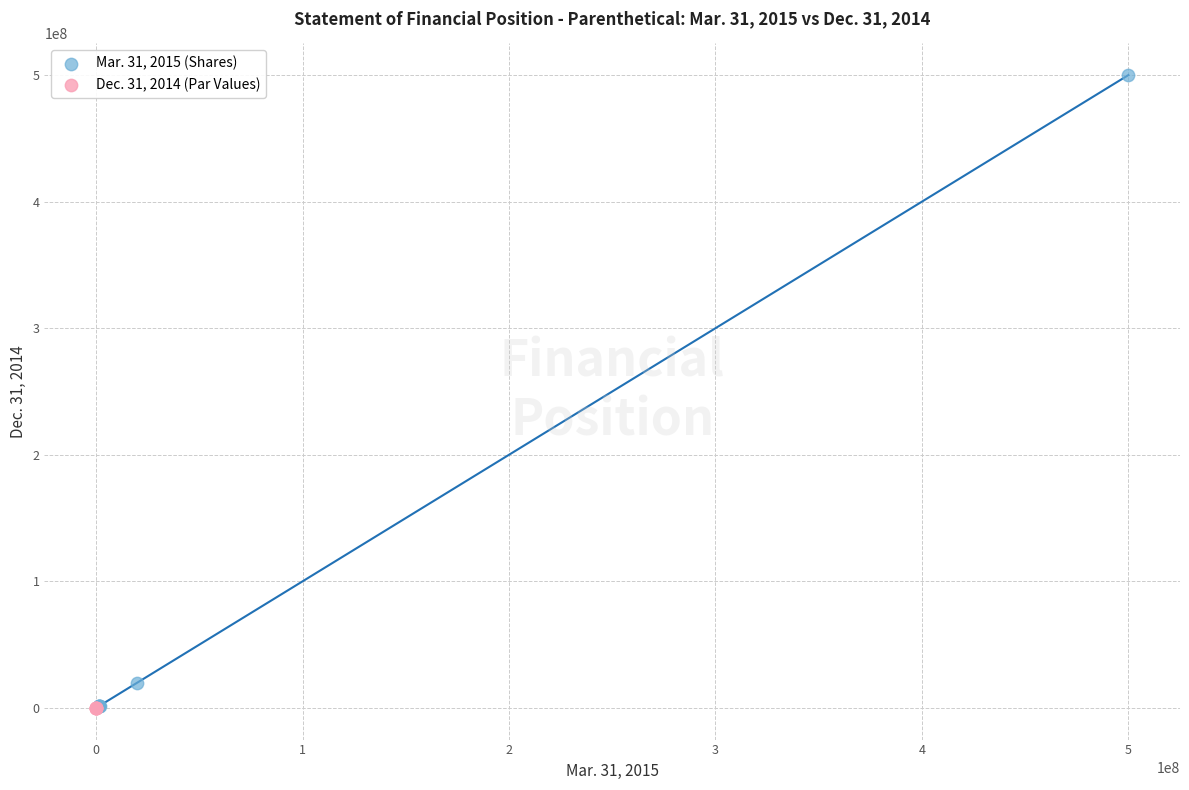

What are all the series names shown in the legend?

Mar. 31, 2015 (Shares), Dec. 31, 2014 (Par Values)